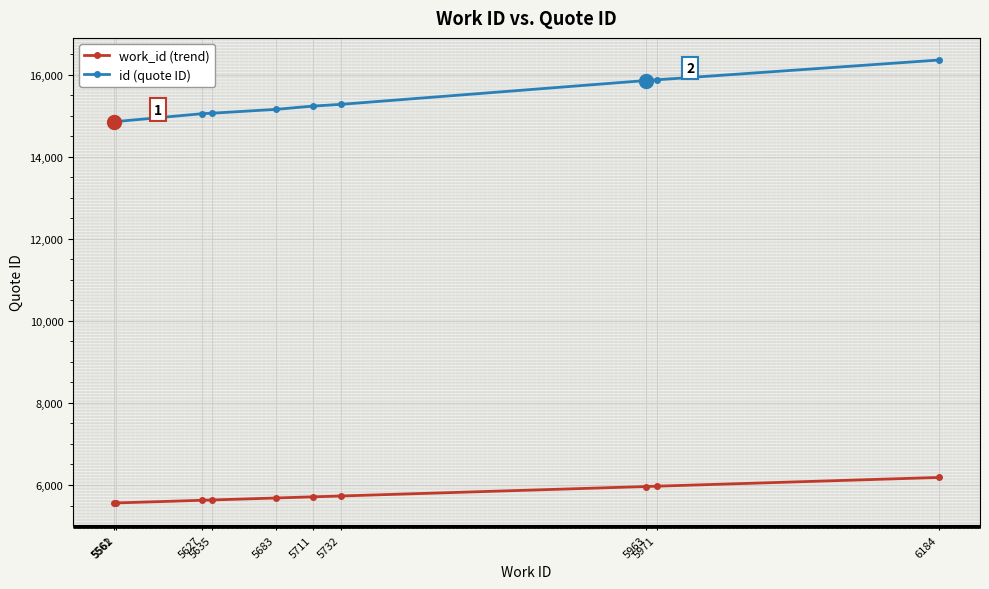

How many values in the id (quote ID) series are below 15239?

5